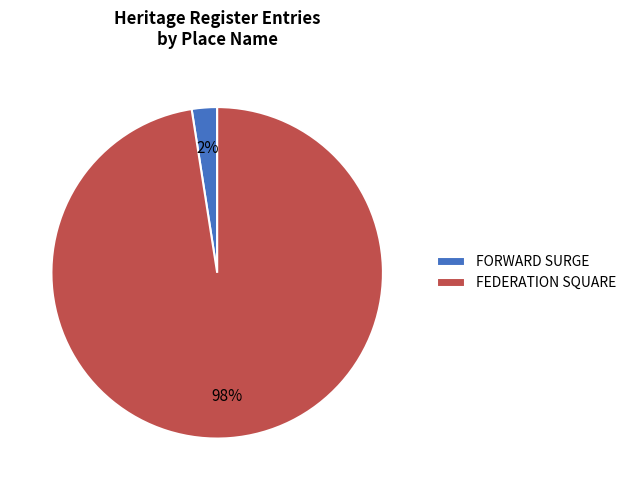

What is the largest slice in the pie chart?

FEDERATION SQUARE